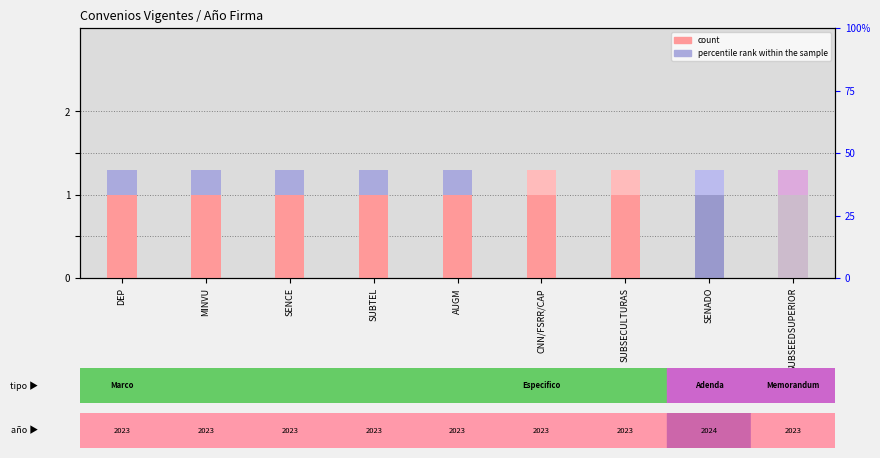

Which label corresponds to the largest value in the chart?

DEP